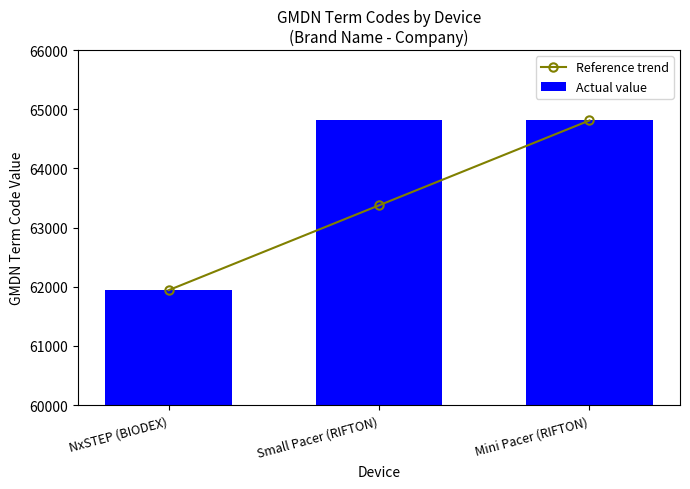

What is the difference between the Reference trend values at Mini Pacer (RIFTON) and NxSTEP (BIODEX)?

2870